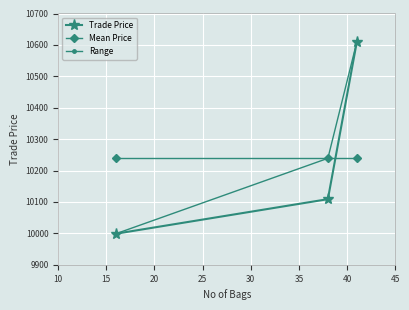

Which series has the largest total across all categories?

Range